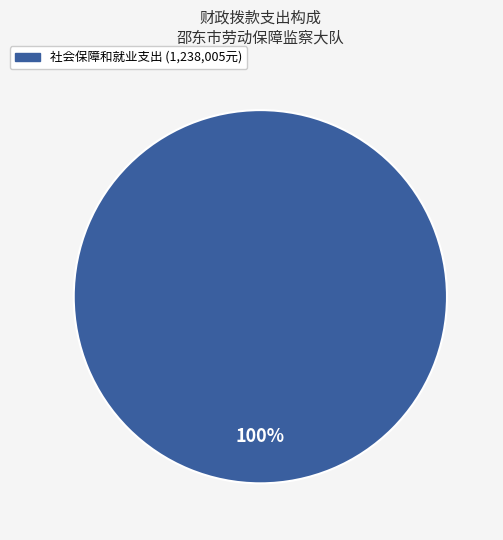

Is there a majority slice in this chart?

Yes